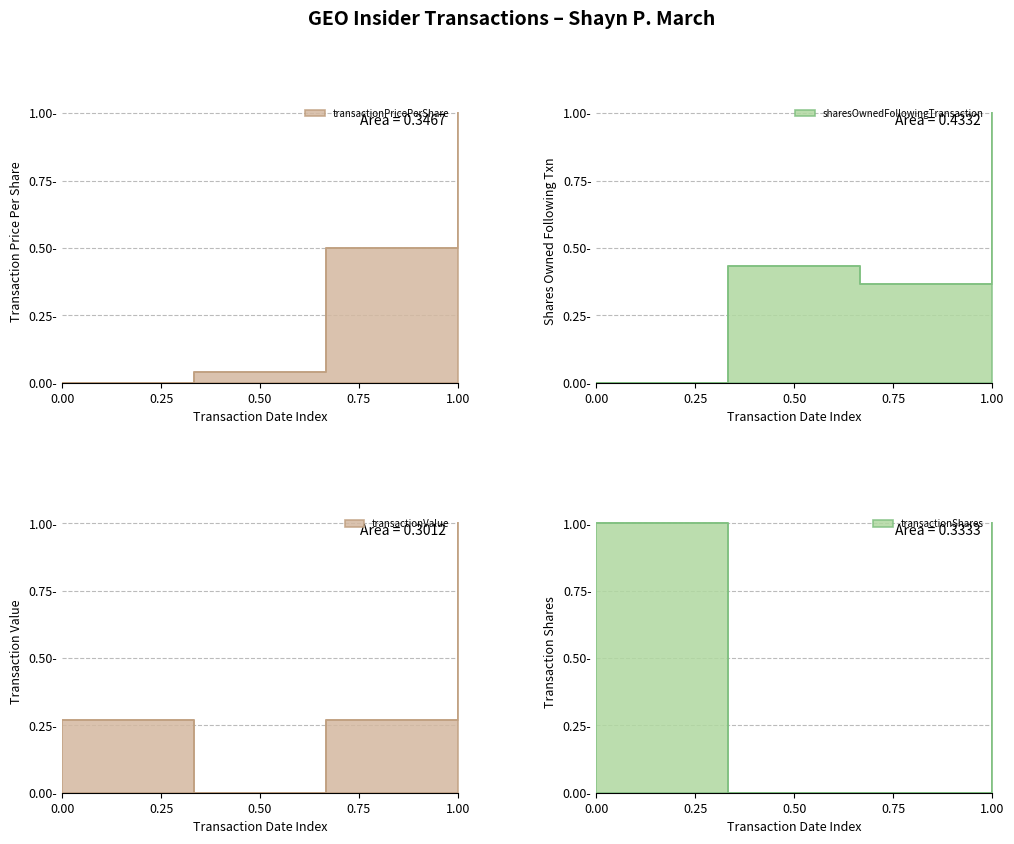

Read the transactionValue value at 0.00.

0.3